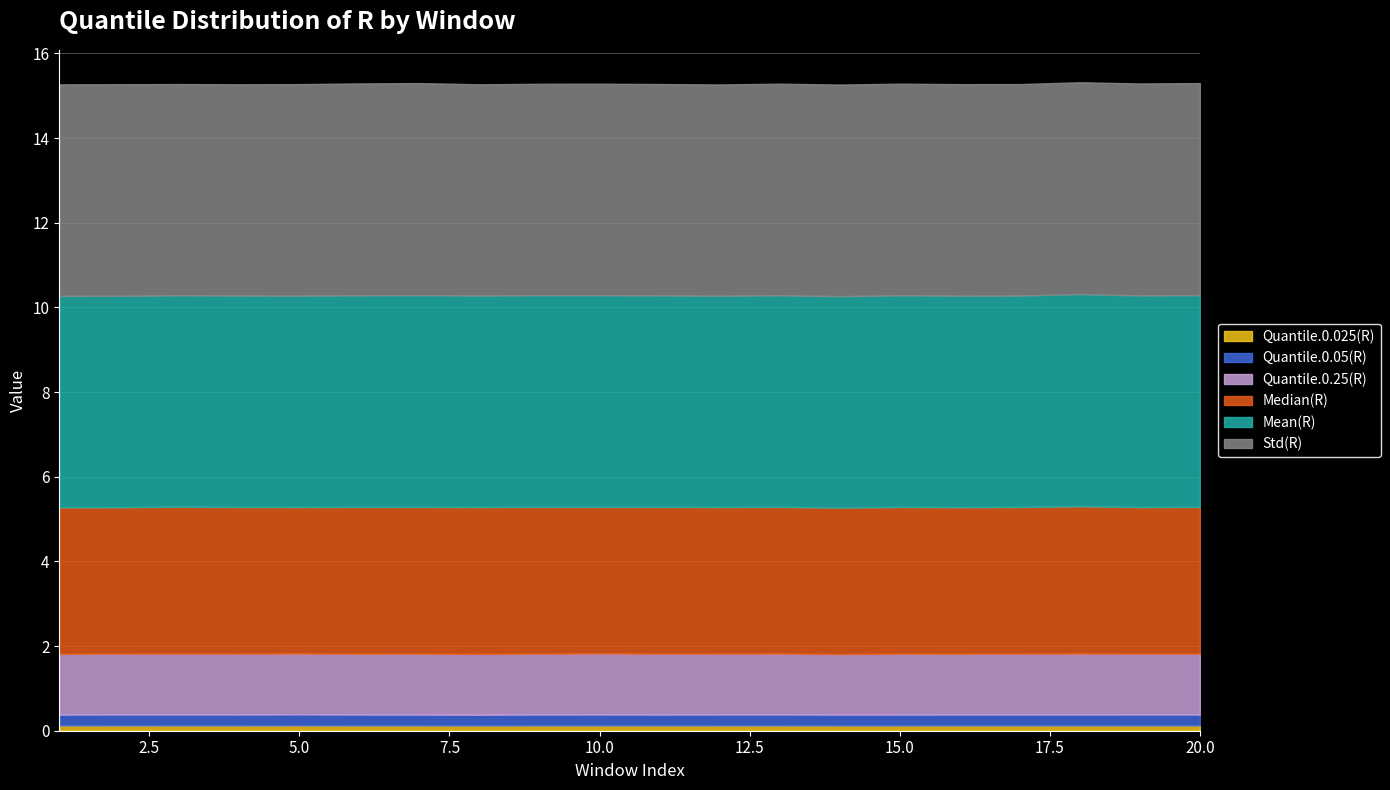

What are all the series names shown in the legend?

Quantile.0.025(R), Quantile.0.05(R), Quantile.0.25(R), Median(R), Mean(R), Std(R)